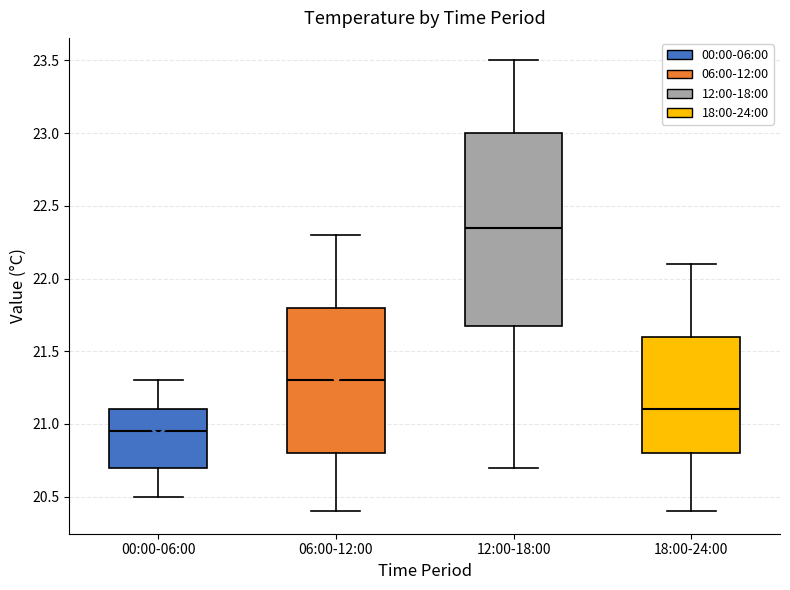

Comparing the boxes themselves (not the whiskers), which one is the tallest?

12:00-18:00